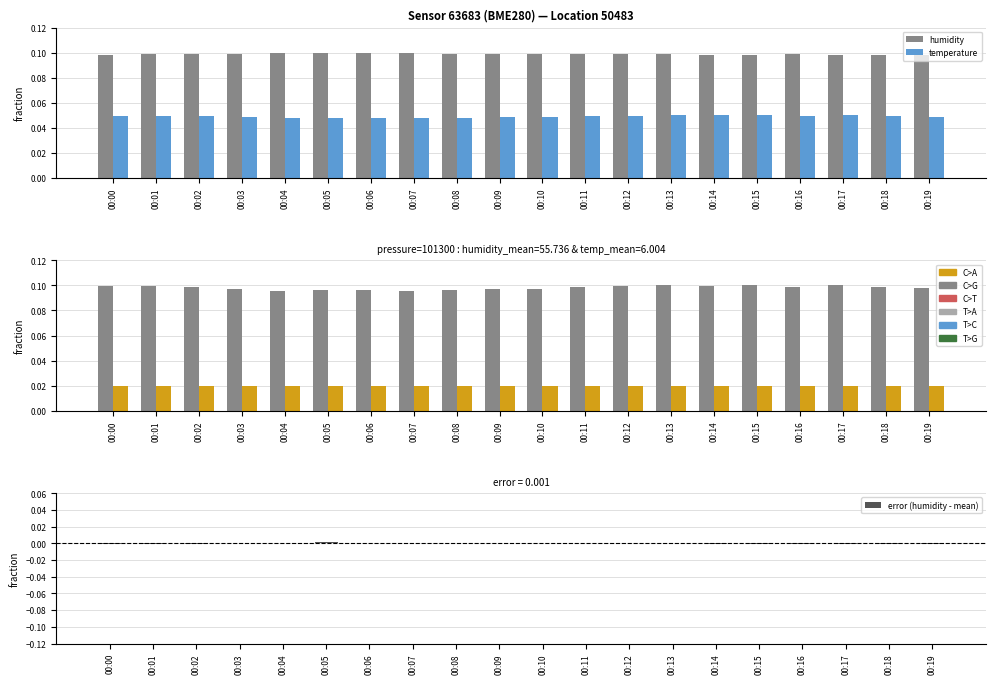

At which category is the sum across all series the highest?

00:13